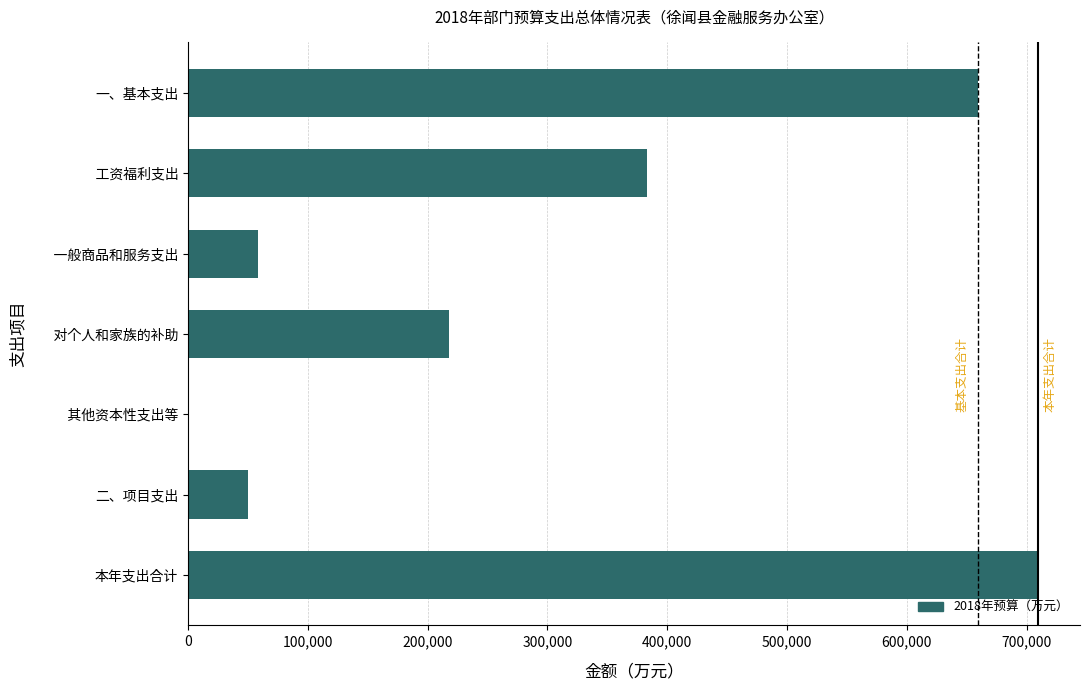

True or false: the data shows 58280 at     一般商品和服务支出.

True